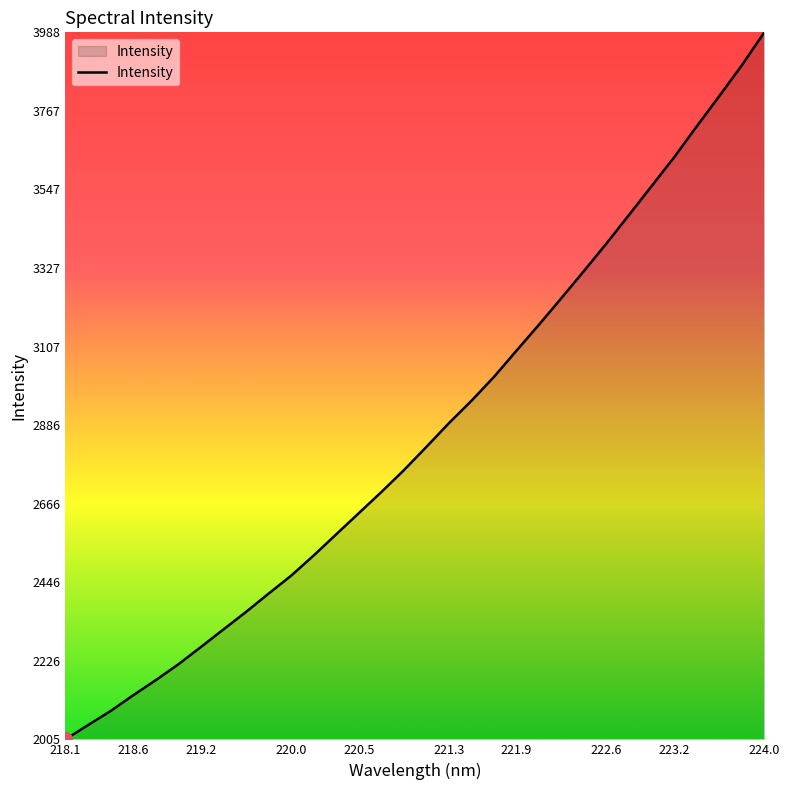

What is the difference between the maximum and minimum values?

1982.5